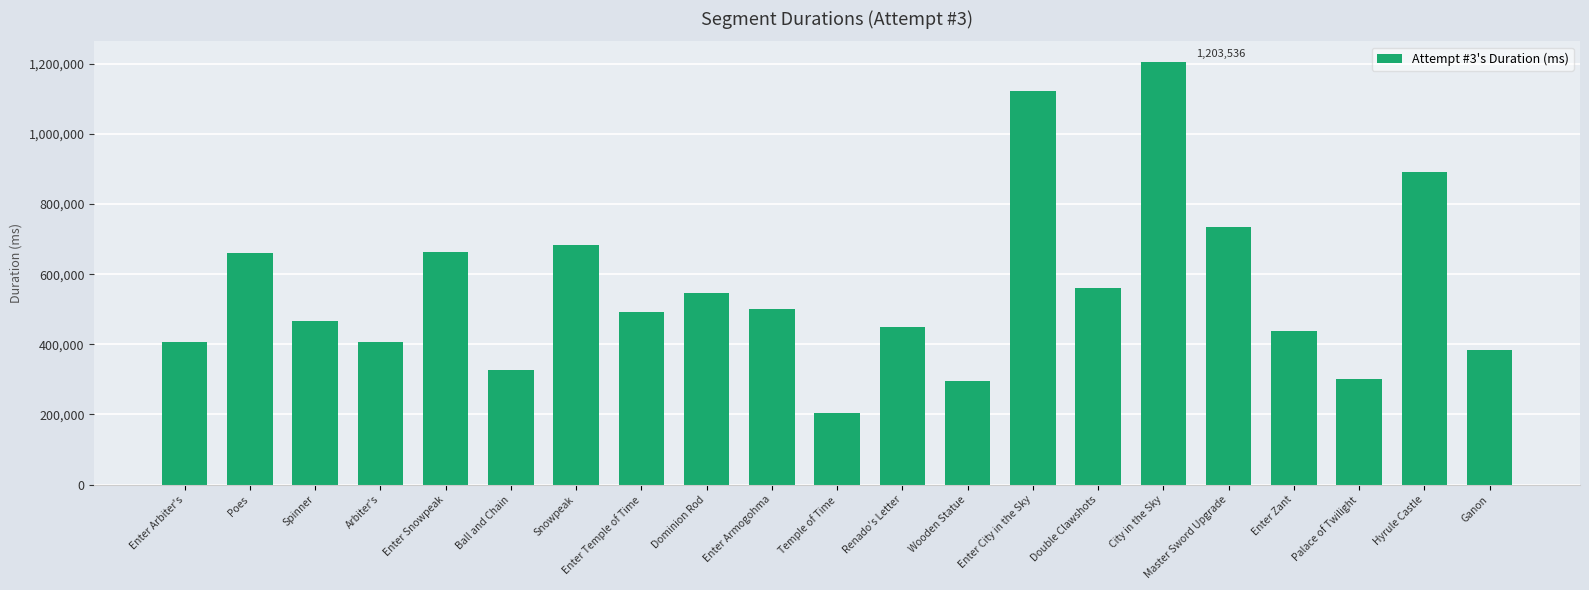

Which category has the lowest value across all series?

Temple of Time